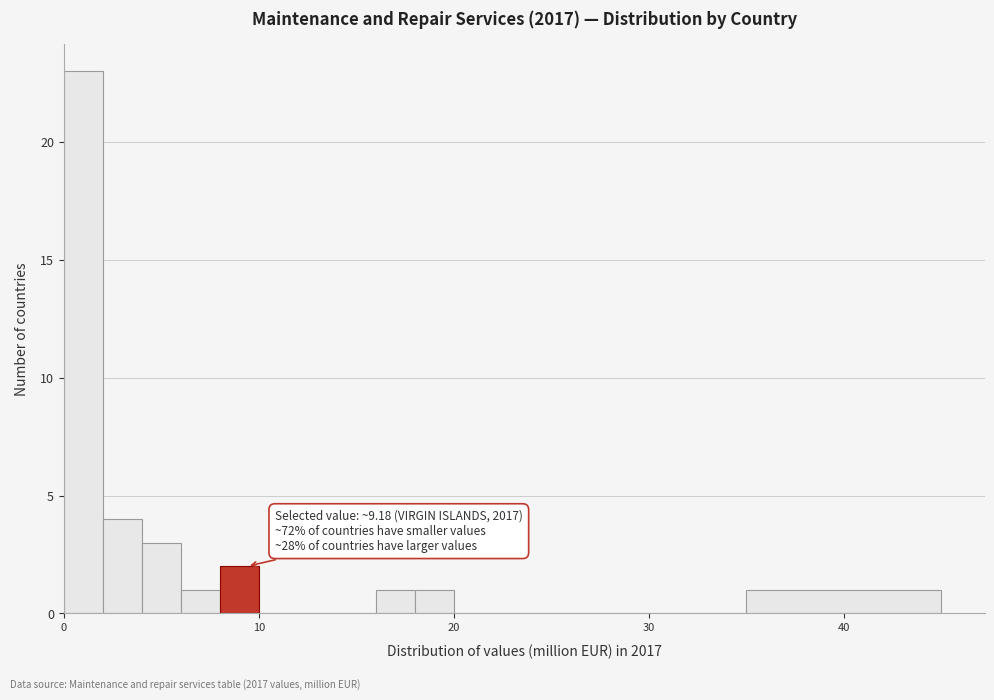

Read against the x-axis, roughly where is the centre of the tallest bar?

1